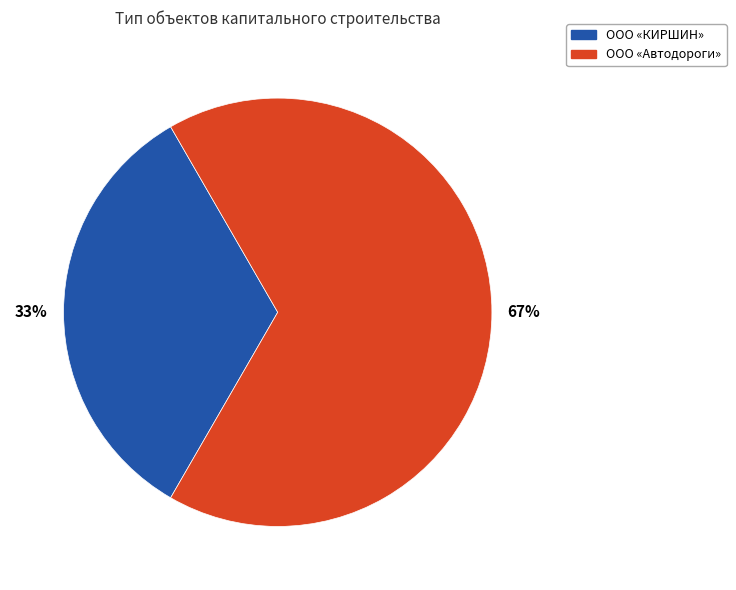

Does any single category account for the majority?

Yes